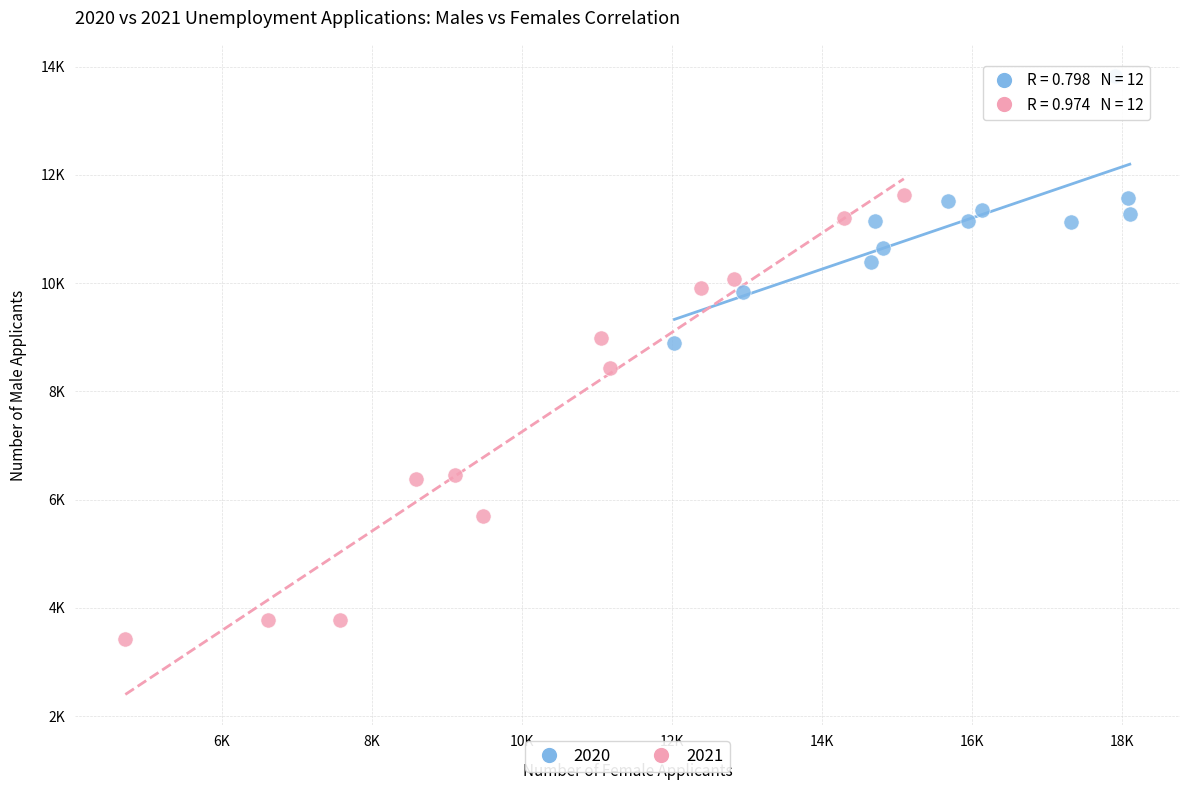

What are all the series names shown in the legend?

2020, 2021